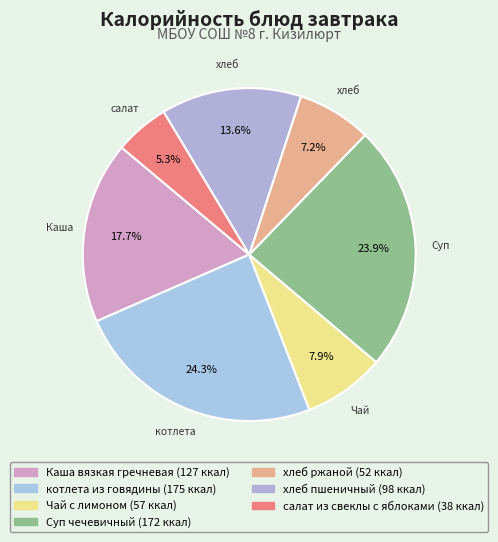

To the nearest percent, what is the combined percentage of Чай с лимоном and хлеб ржаной?

15%